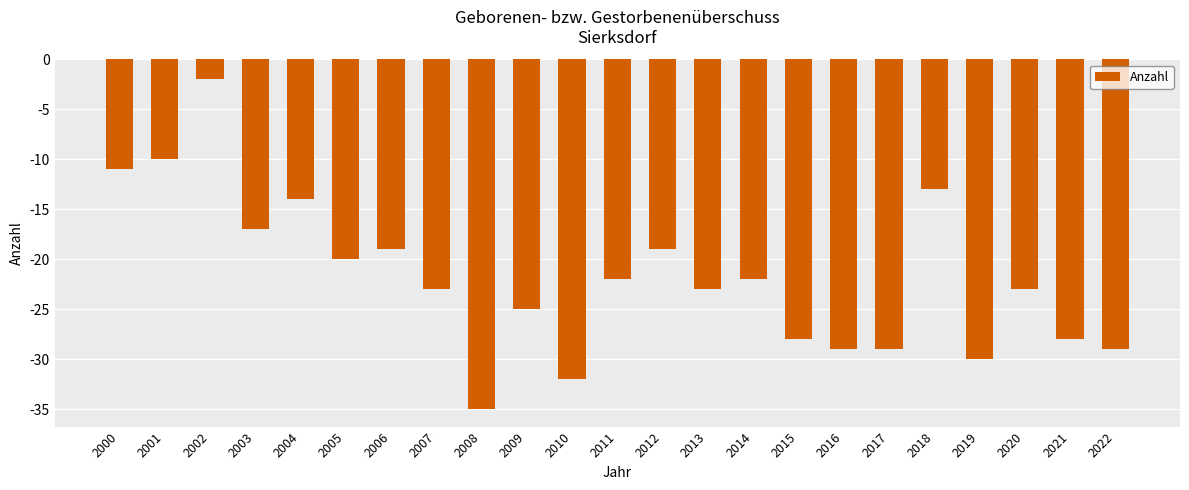

What is the sum of all values?

-503